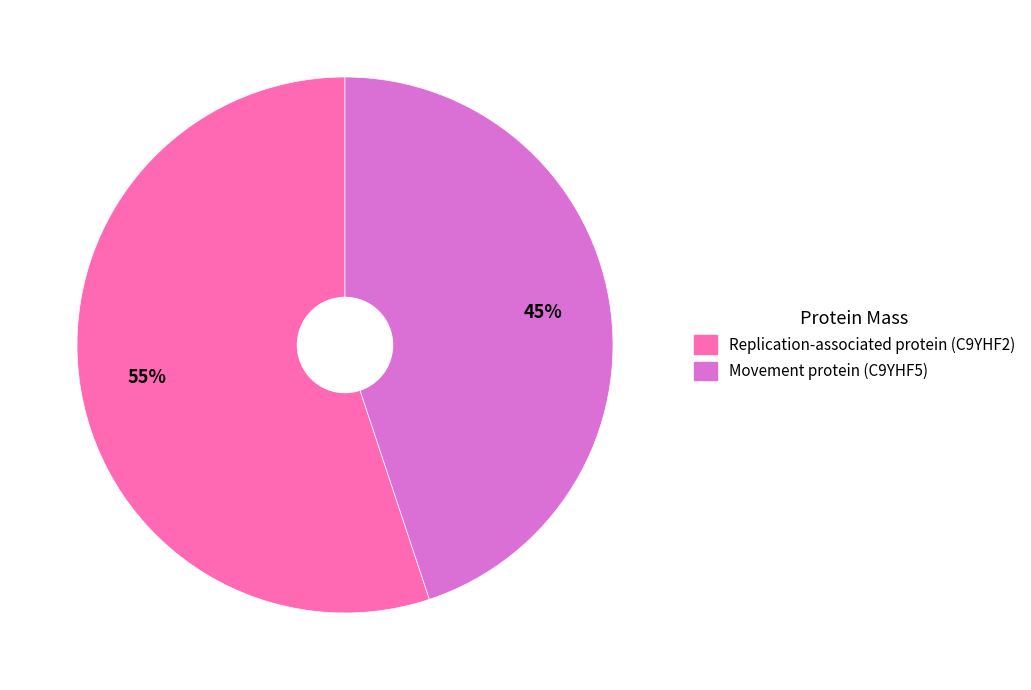

The Movement protein (C9YHF5) slice represents 54% of the pie. True or false?

False